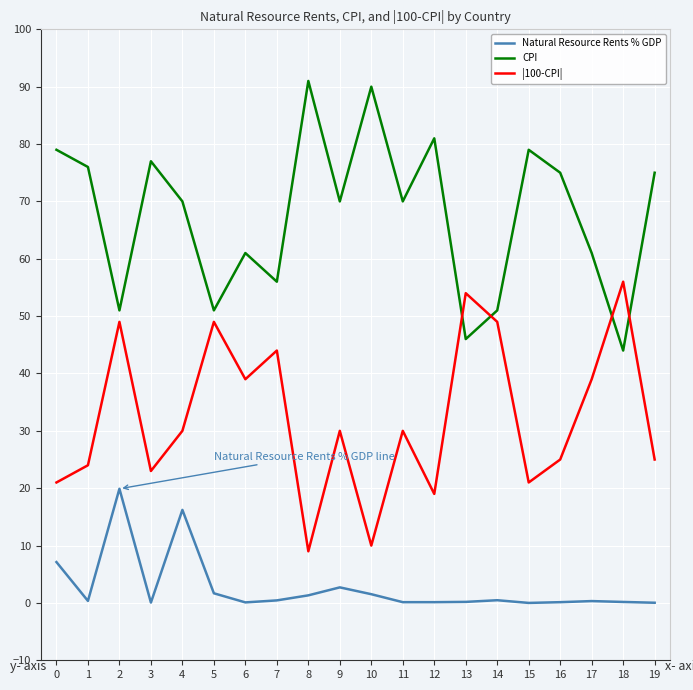

What are all the series names shown in the legend?

Natural Resource Rents % GDP, CPI, |100-CPI|